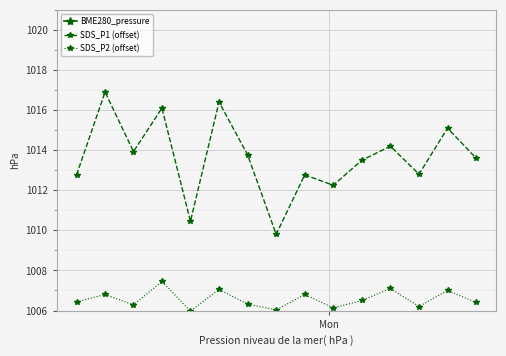

In SDS_P2 (offset), how many points are higher than both neighbors (excluding endpoints)?

6